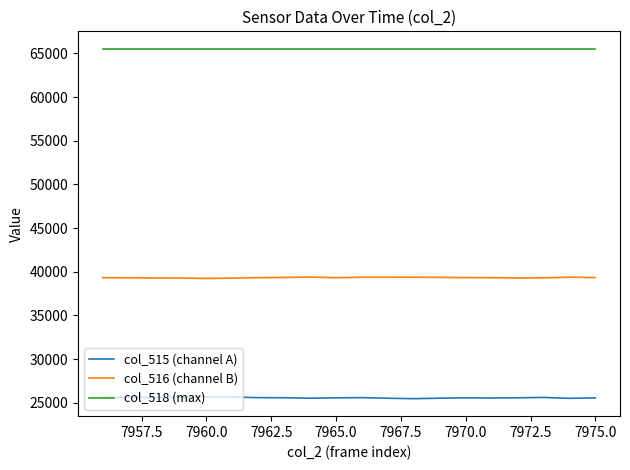

List the series in order of their peak value, highest first.

col_518 (max), col_516 (channel B), col_515 (channel A)